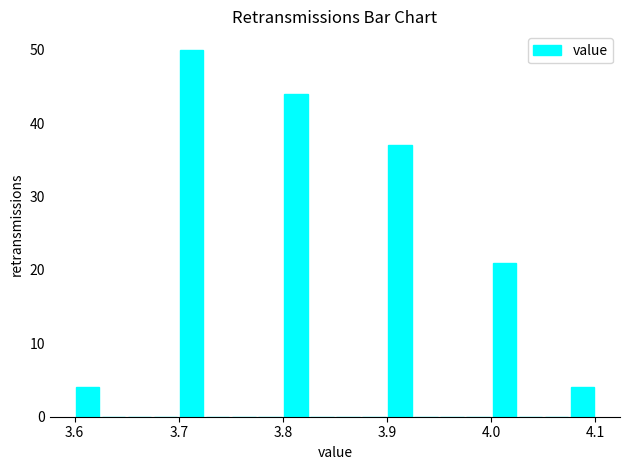

Read against the x-axis, roughly where is the centre of the tallest bar?

3.71